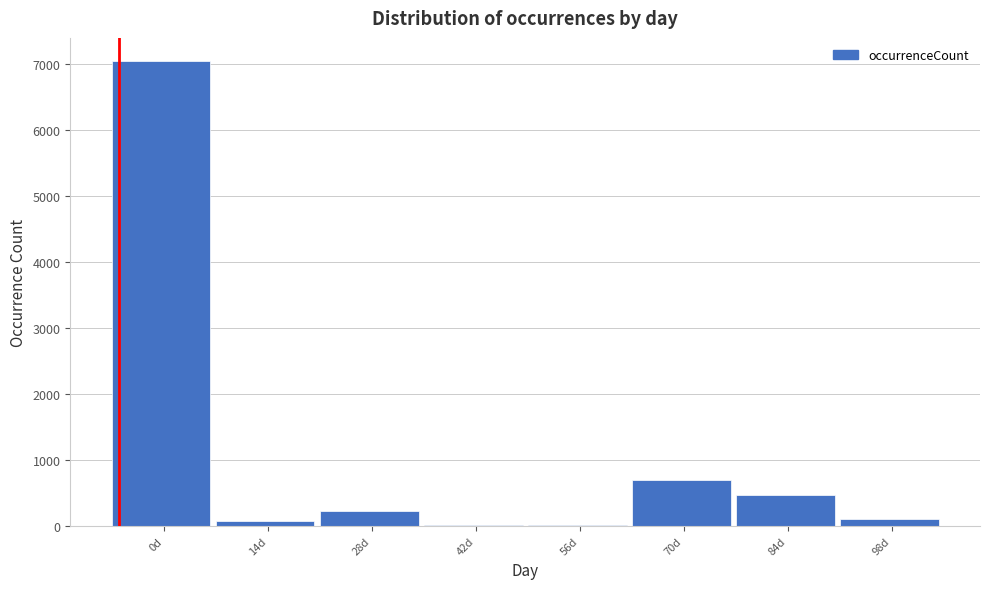

The value at 84d is 472. True or false?

True